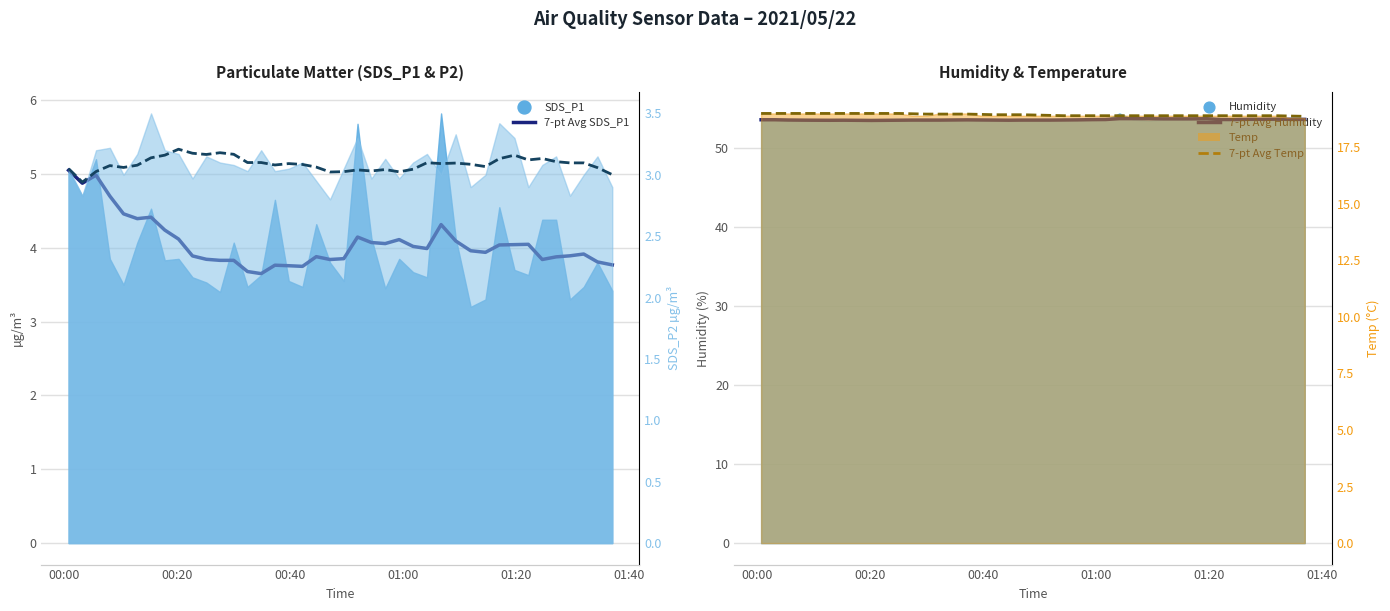

Which series has the largest total across all categories?

7-pt Avg Humidity